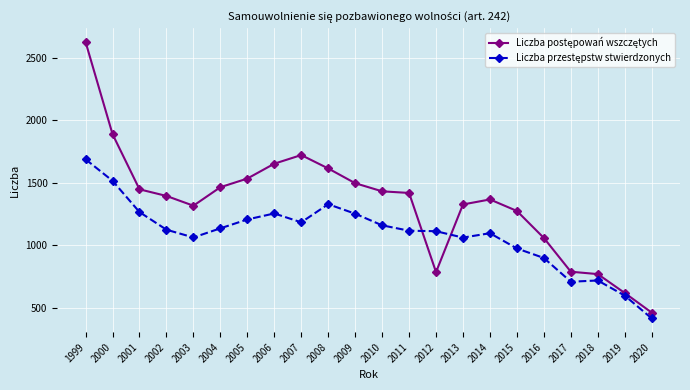

What is the total value across all series at 2001?

2710